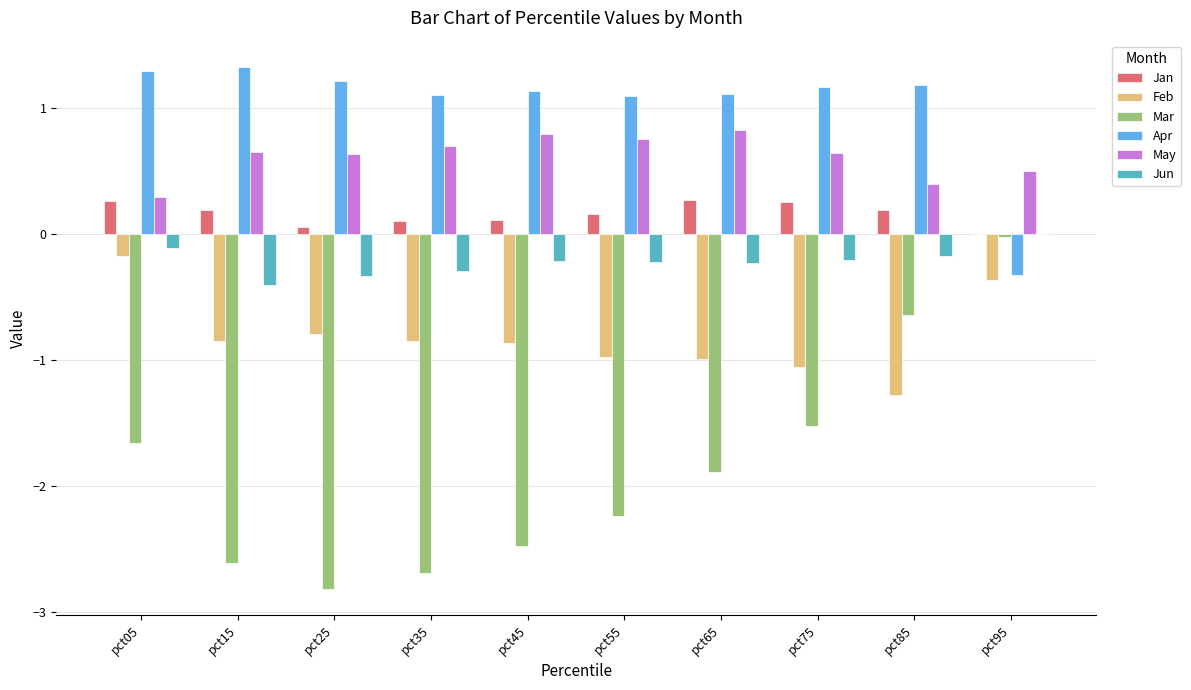

Between pct15 and pct95, which series saw the biggest shift?

Mar